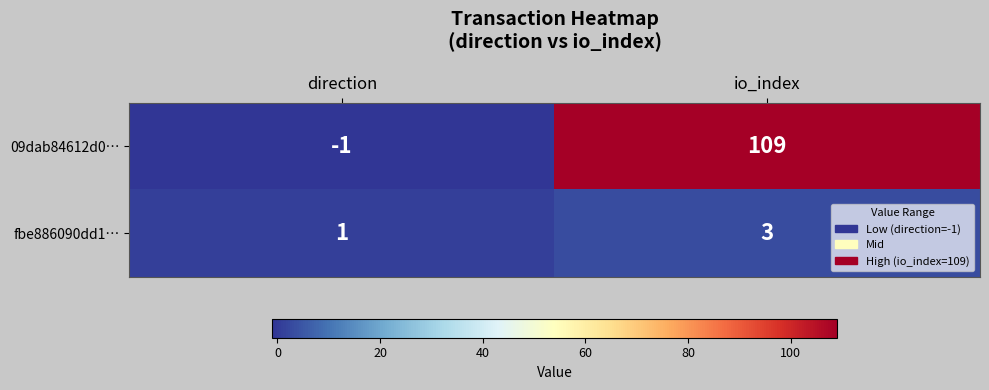

Which series has the largest range (max minus min)?

09dab84612d0…